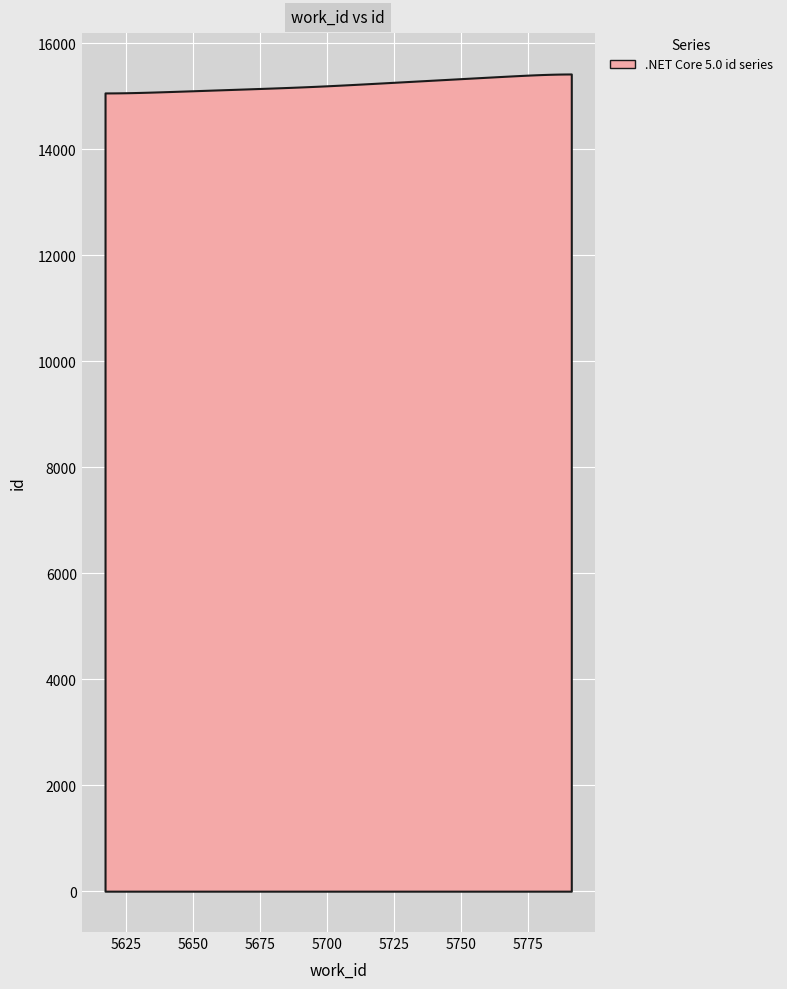

What is the approximate value at 5695, to the nearest 50?

15200